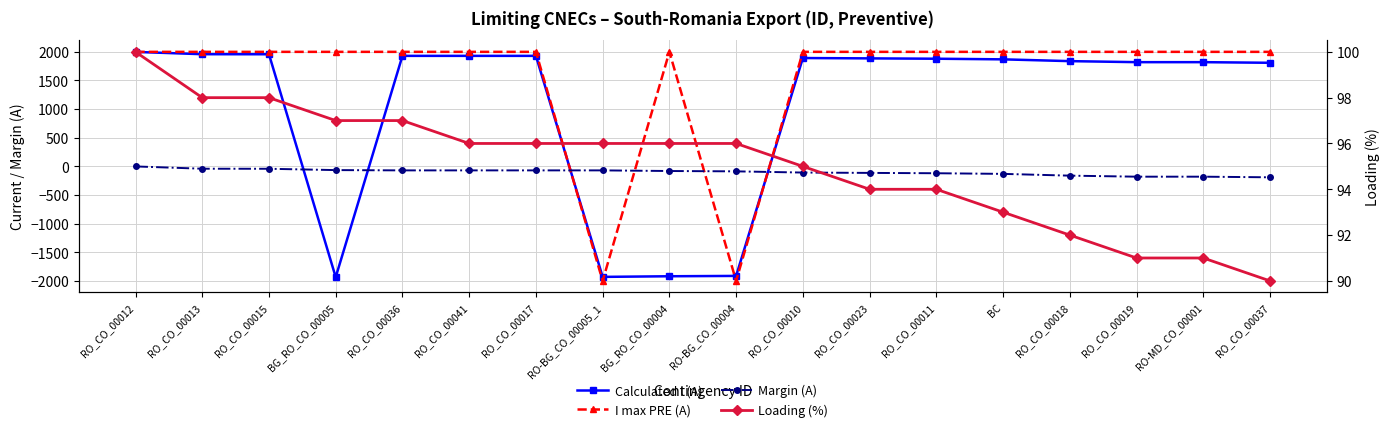

What is the value of the Margin (A) point at the 11th from the left?

-108